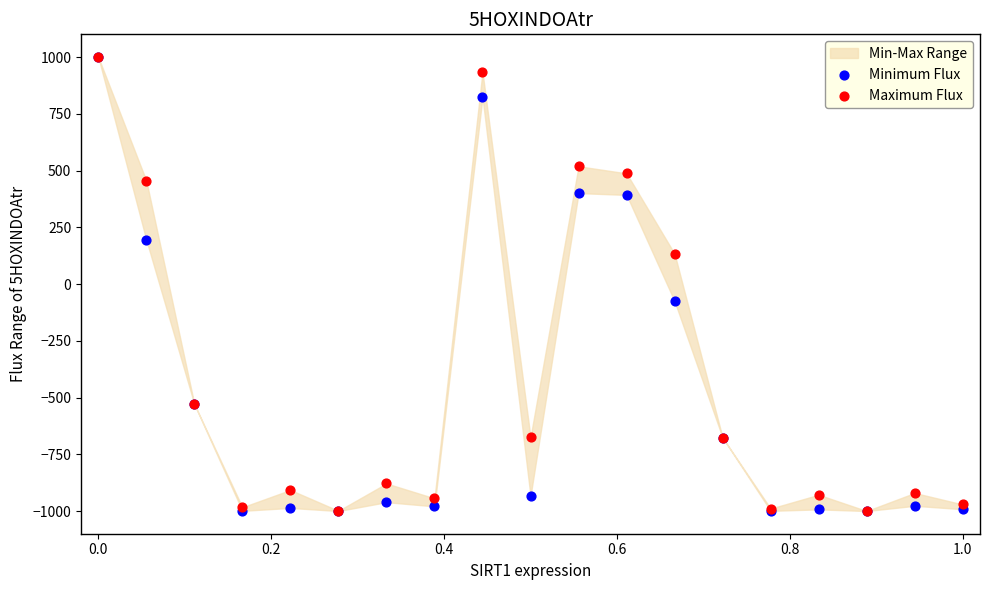

In the Maximum Flux series, what Y value is closest to 0?

133.4